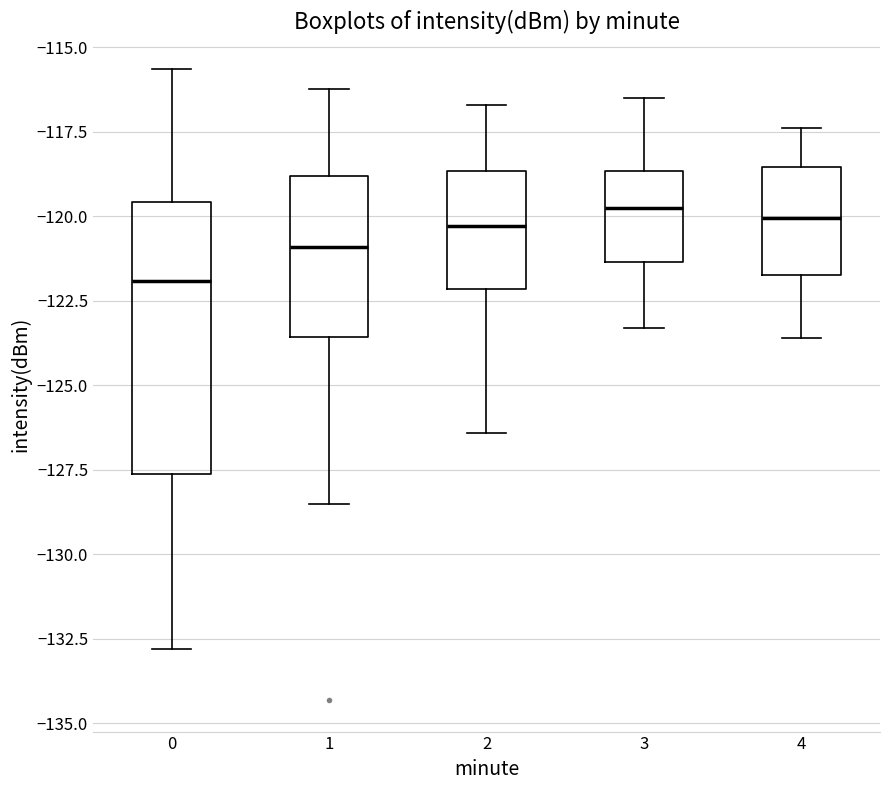

Reading left to right, read every box against the y-axis: the position of its median line, the range the box covers, and the ends of its whiskers. The values are not printed on the chart, so give them approximately, as read against the axis.

0: median -122.0, box -127.5 to -119.5, whiskers -133.0 to -115.5
1: median -121.0, box -123.5 to -119.0, whiskers -128.5 to -116.0
2: median -120.5, box -122.0 to -118.5, whiskers -126.5 to -116.5
3: median -119.5, box -121.5 to -118.5, whiskers -123.5 to -116.5
4: median -120.0, box -121.5 to -118.5, whiskers -123.5 to -117.5